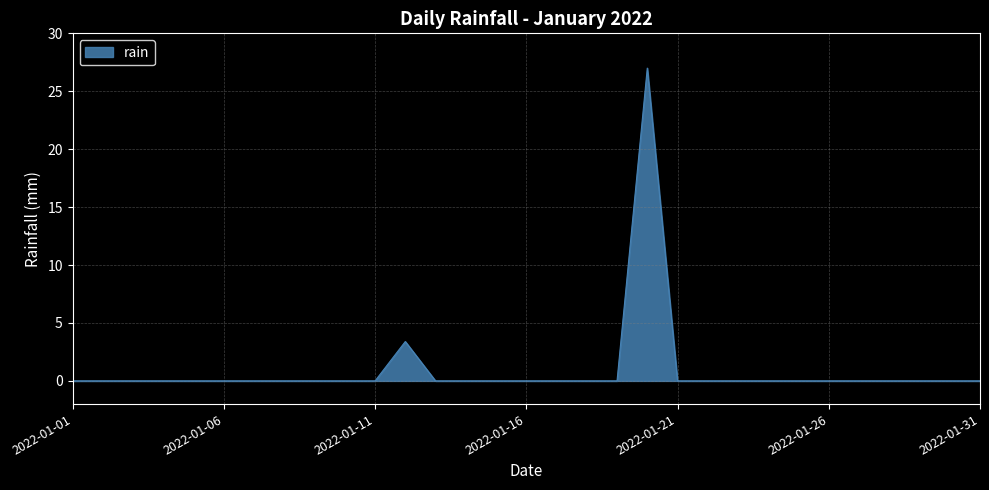

What is the greatest value displayed?

27.0